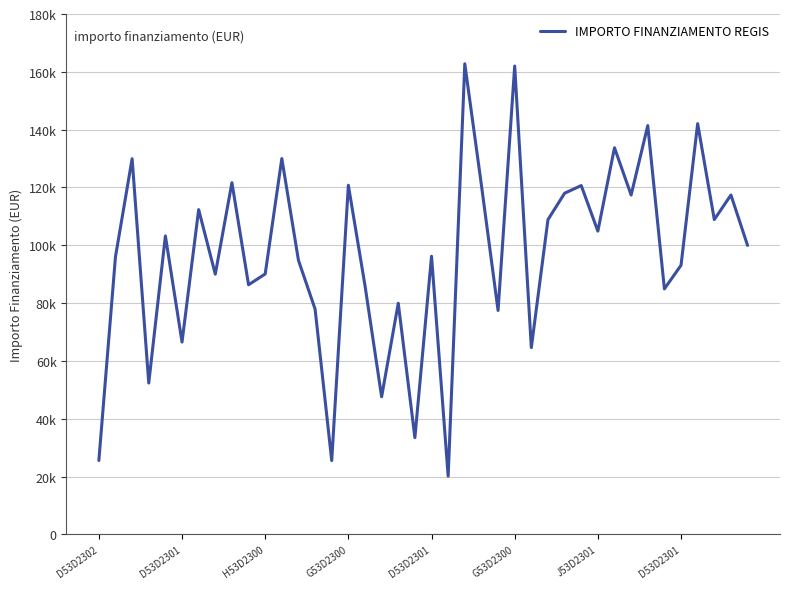

What is the sum of all values?

3865191